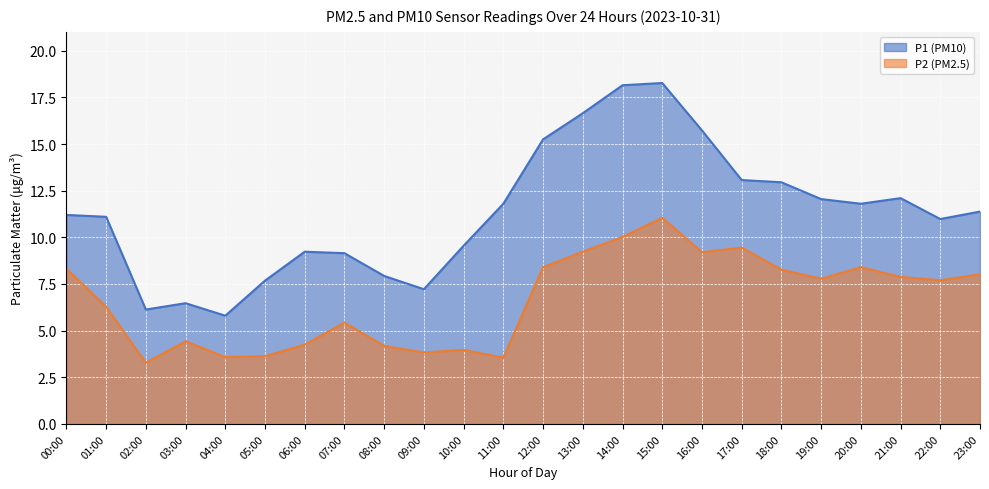

True or false: P1 and P2 intersect in this chart.

False